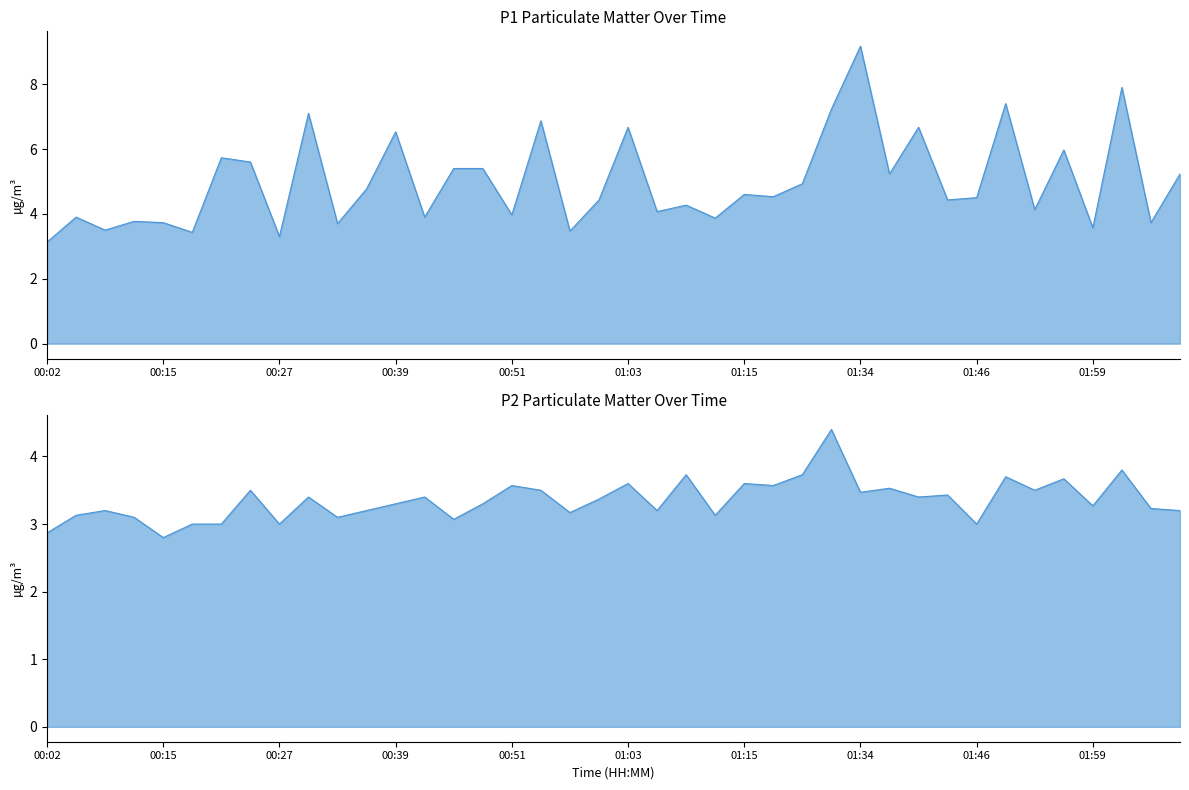

True or false: P2 and P1 intersect in this chart.

False